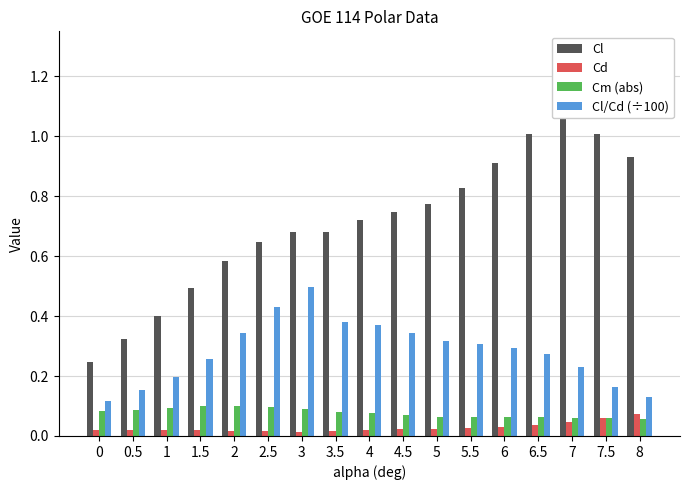

Which series changed the most between 3 and 4.5?

Cl/Cd (÷100)